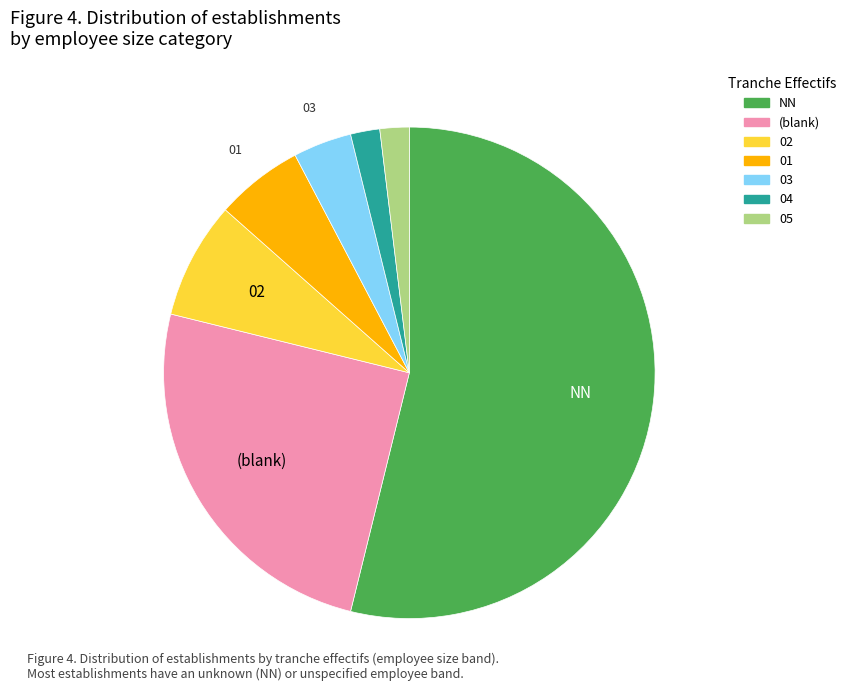

Is there a majority slice in this chart?

Yes